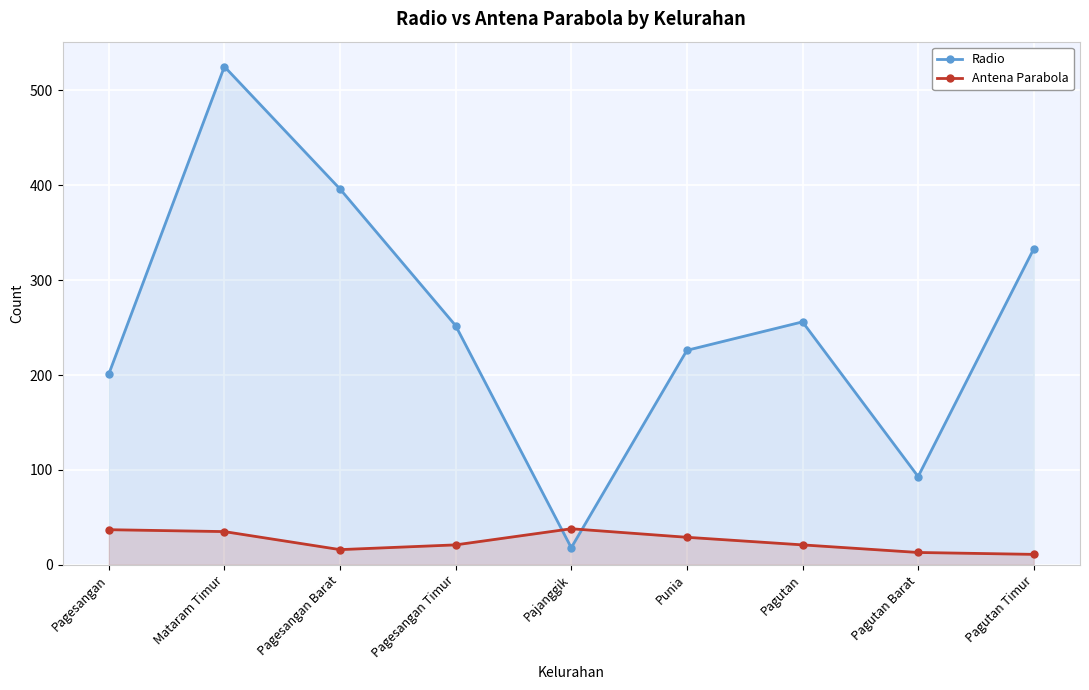

What is the difference between the Antena Parabola values at Pagesangan Barat and Pagutan Barat?

3